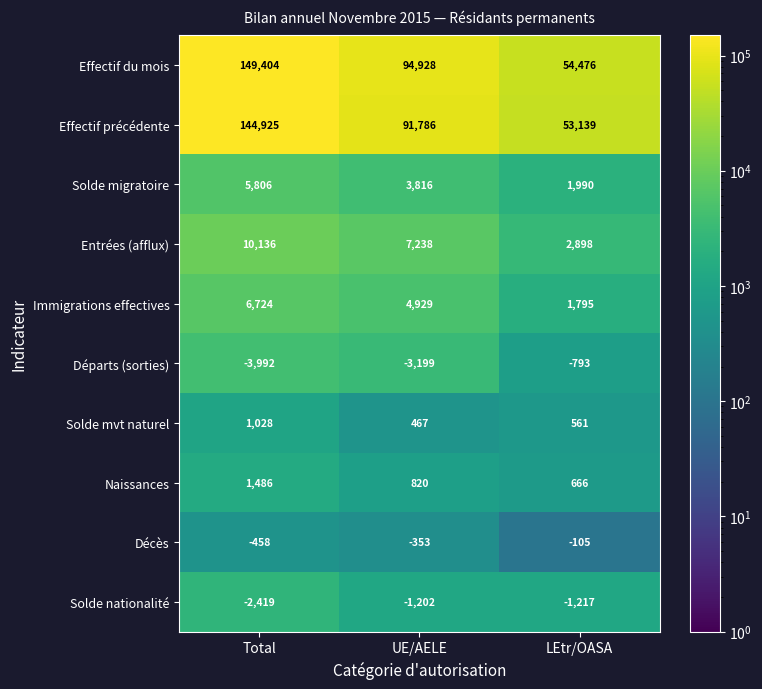

How many Immigrations effectives values are between 1795 and 6724?

3